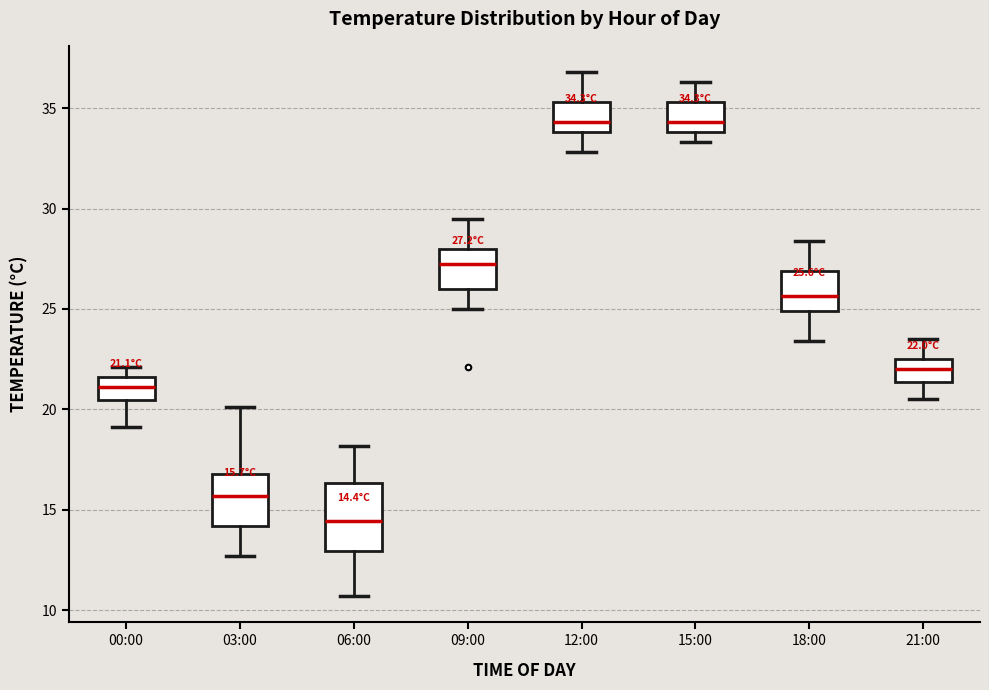

Which box's median line is the lowest?

06:00